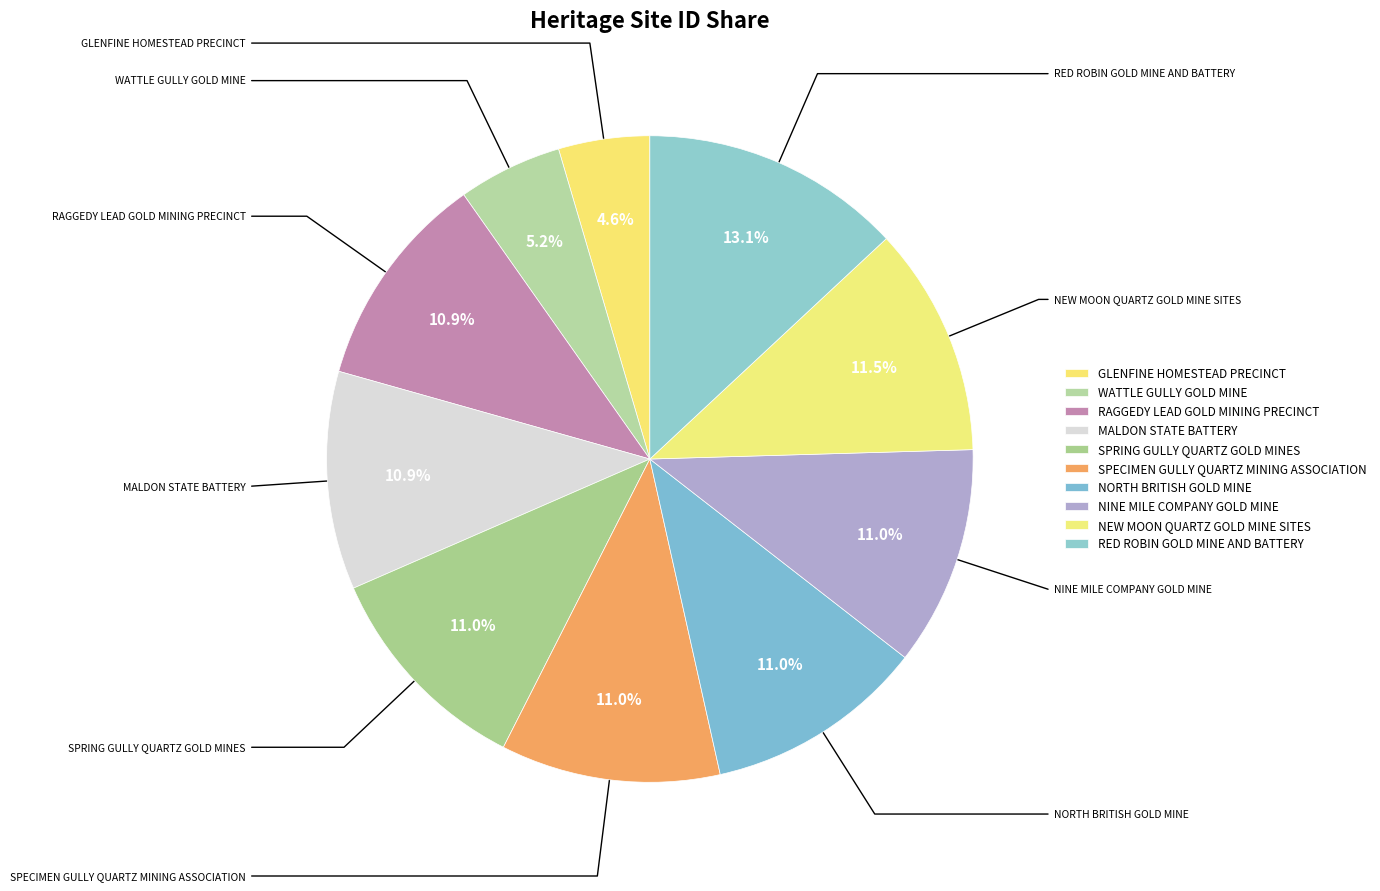

How many segments does this pie chart have?

10